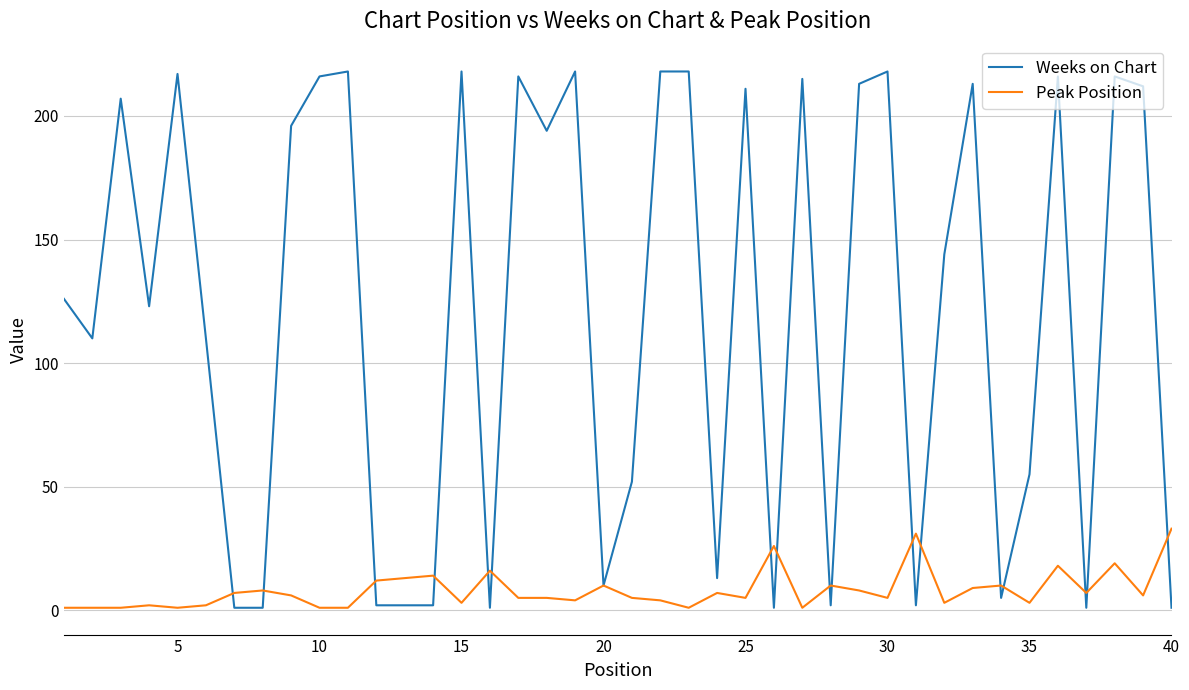

Which series has the largest total across all categories?

Weeks on Chart